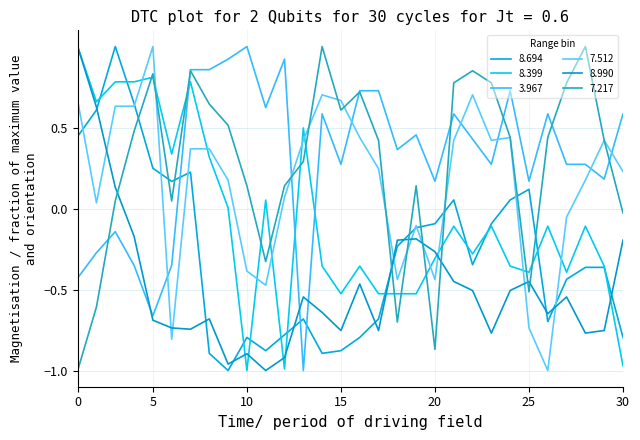

Reading right to left, transcribe all the data shown in this chart.

8.694: -0.8	-0.4	-0.4	-0.4	-0.7	0.1	0.1	-0.1	-0.3	0.1	-0.1	-0.1	-0.2	-0.7	-0.8	-0.9	-0.9	-0.7	-0.8	-0.9	-0.8	-1.0	-0.9	0.2	0.2	0.2	0.6	1.0	0.6	0.4
8.399: -1.0	-0.4	-0.1	-0.4	-0.1	-0.4	-0.4	-0.1	-0.3	-0.1	-0.3	-0.5	-0.5	-0.5	-0.4	-0.5	-0.4	0.5	-1.0	0.1	-1.0	0.0	0.3	0.8	0.3	0.8	0.8	0.8	0.7	1.0
3.967: 0.6	0.2	0.3	0.3	0.6	0.2	0.7	0.3	0.4	0.6	0.2	0.5	0.4	0.7	0.7	0.3	0.6	-1.0	0.9	0.6	1.0	0.9	0.9	0.9	-0.4	-0.7	-0.4	-0.1	-0.3	-0.4
7.512: 0.2	0.4	0.2	-0.1	-1.0	-0.7	0.4	0.4	0.7	0.4	-0.4	-0.1	-0.4	0.2	0.4	0.7	0.7	0.4	0.1	-0.5	-0.4	0.2	0.4	0.4	-0.8	1.0	0.6	0.6	0.0	0.7
8.990: -0.2	-0.8	-0.8	-0.5	-0.6	-0.5	-0.5	-0.8	-0.5	-0.5	-0.3	-0.2	-0.2	-0.8	-0.5	-0.8	-0.6	-0.5	-0.9	-1.0	-0.9	-1.0	-0.7	-0.7	-0.7	-0.7	-0.2	0.1	0.6	1.0
7.217: -0.0	0.4	1.0	0.8	0.4	-0.5	0.4	0.8	0.9	0.8	-0.9	0.1	-0.7	0.4	0.7	0.6	1.0	0.3	0.1	-0.3	0.1	0.5	0.6	0.9	0.0	0.8	0.5	0.0	-0.6	-1.0